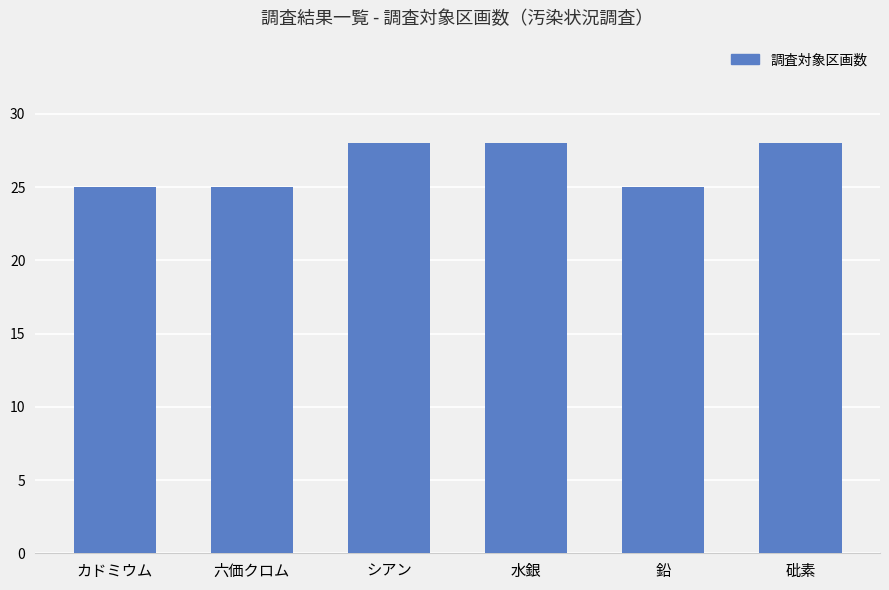

What is the approximate value at カドミウム?

25